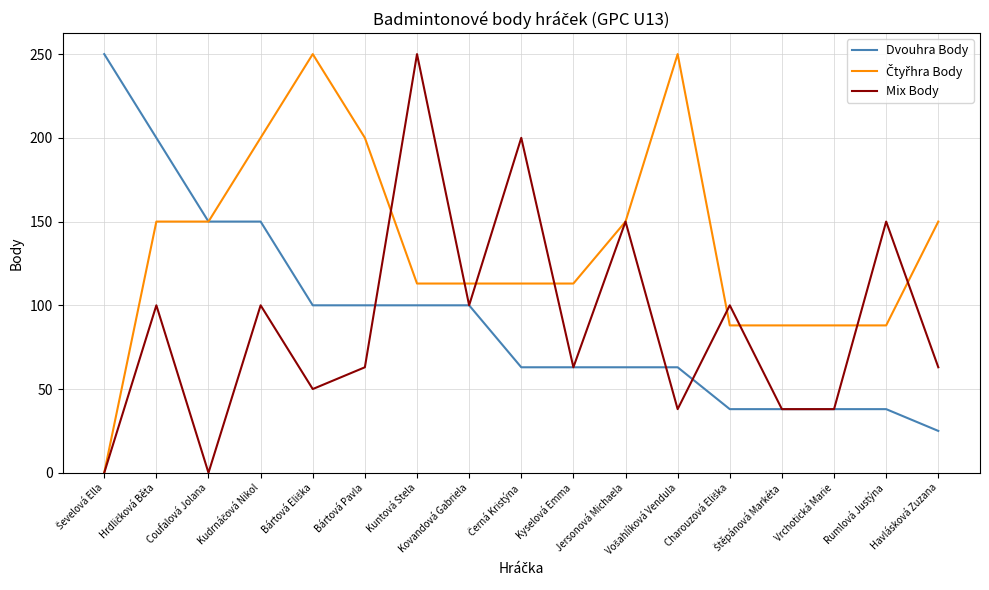

Rank the series by their maximum value, from highest to lowest.

Dvouhra Body, Čtyřhra Body, Mix Body